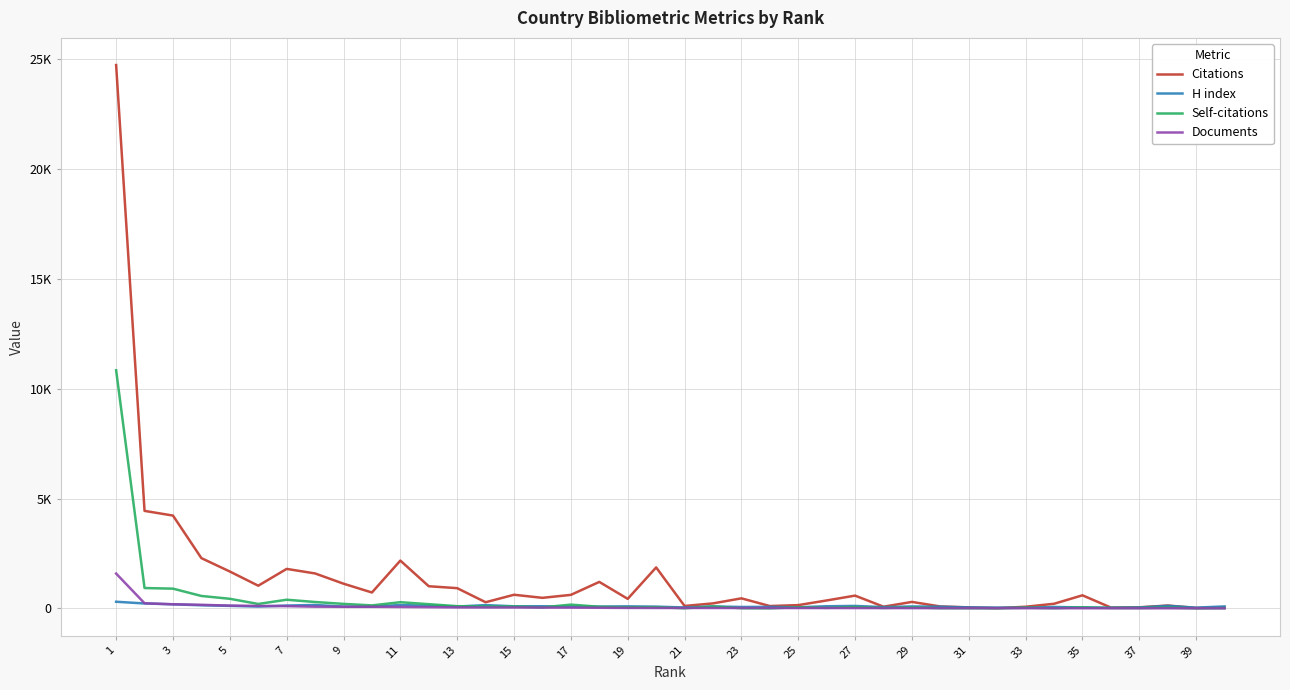

At which category does the chart reach its minimum across all series?

23